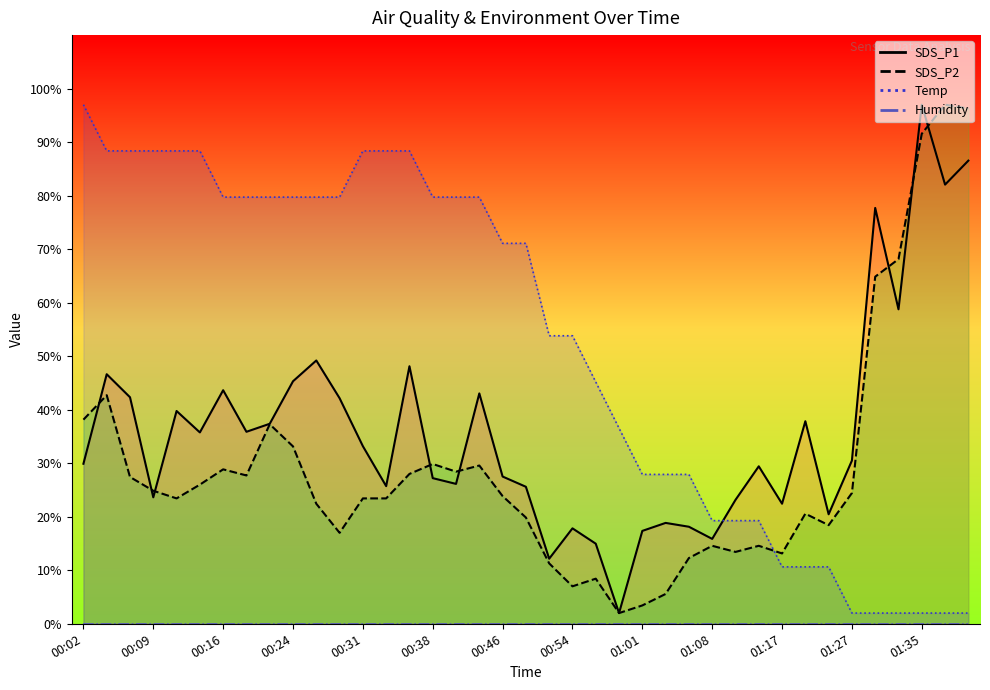

Is the value of SDS_P2 at 01:22 greater than the value of Temp at 00:48?

No